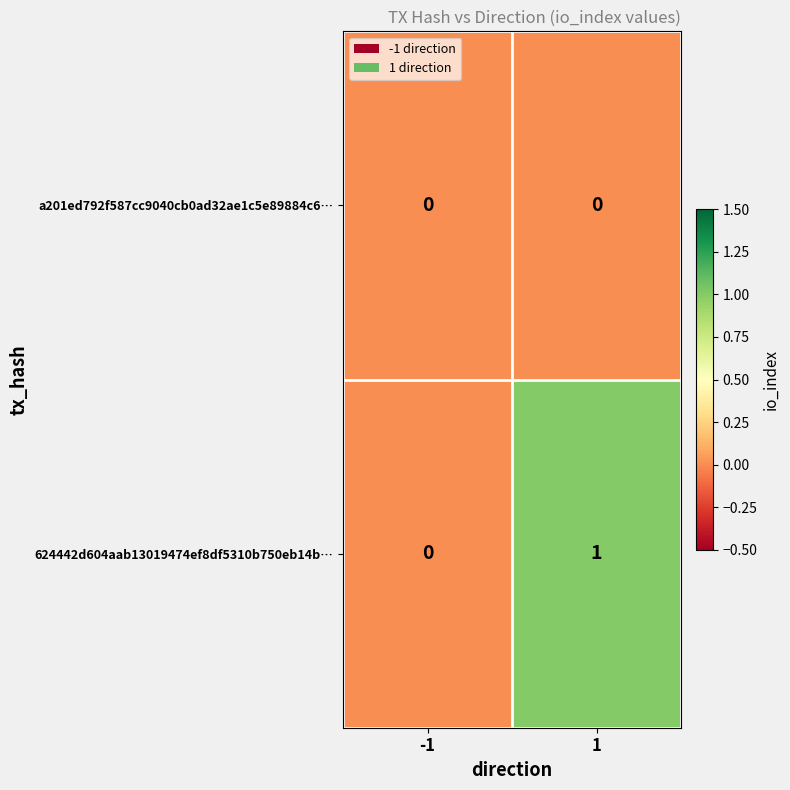

List the series in order of their overall mean, lowest first.

a201ed792f587cc9040cb0ad32ae1c5e89884c6…, 624442d604aab13019474ef8df5310b750eb14b…